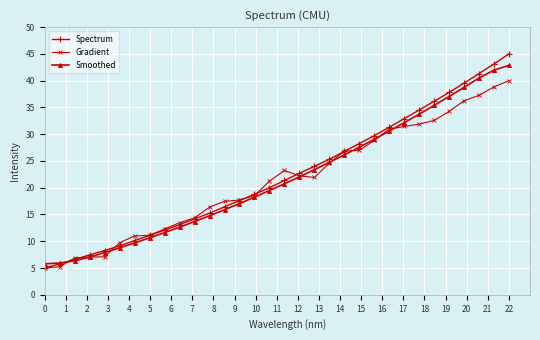

What is the value of the Gradient point at the 2nd from the left?

5.2